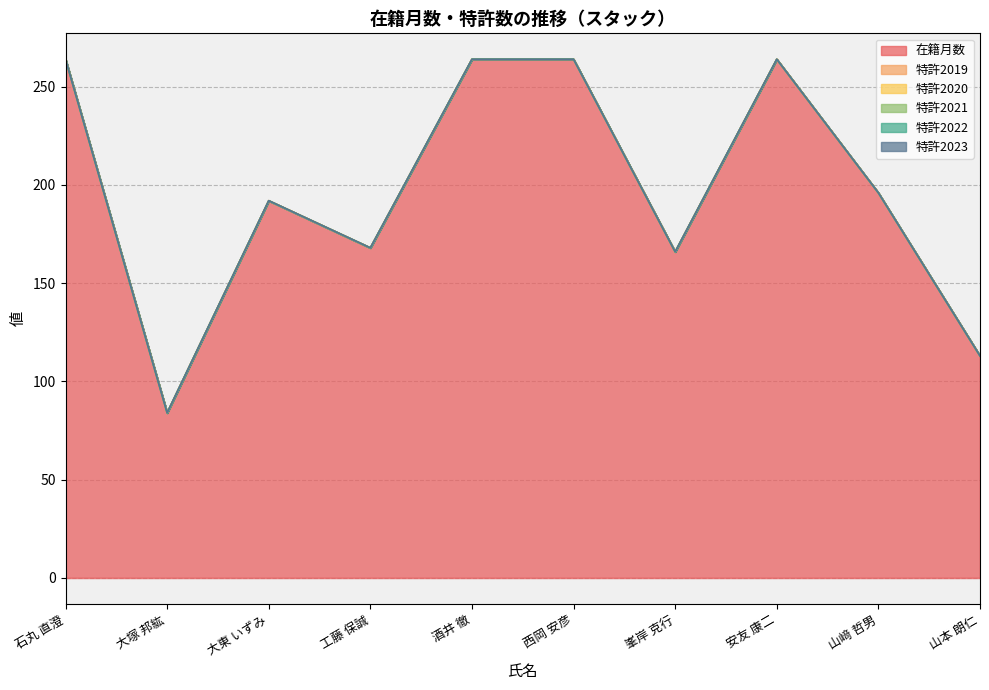

At which category is the sum across all series the highest?

石丸 直澄